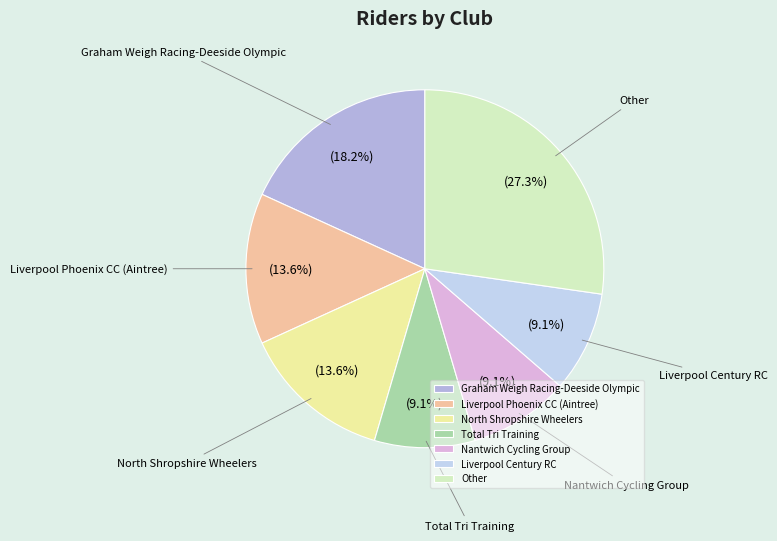

The Total Tri Training slice represents 20% of the pie. True or false?

False